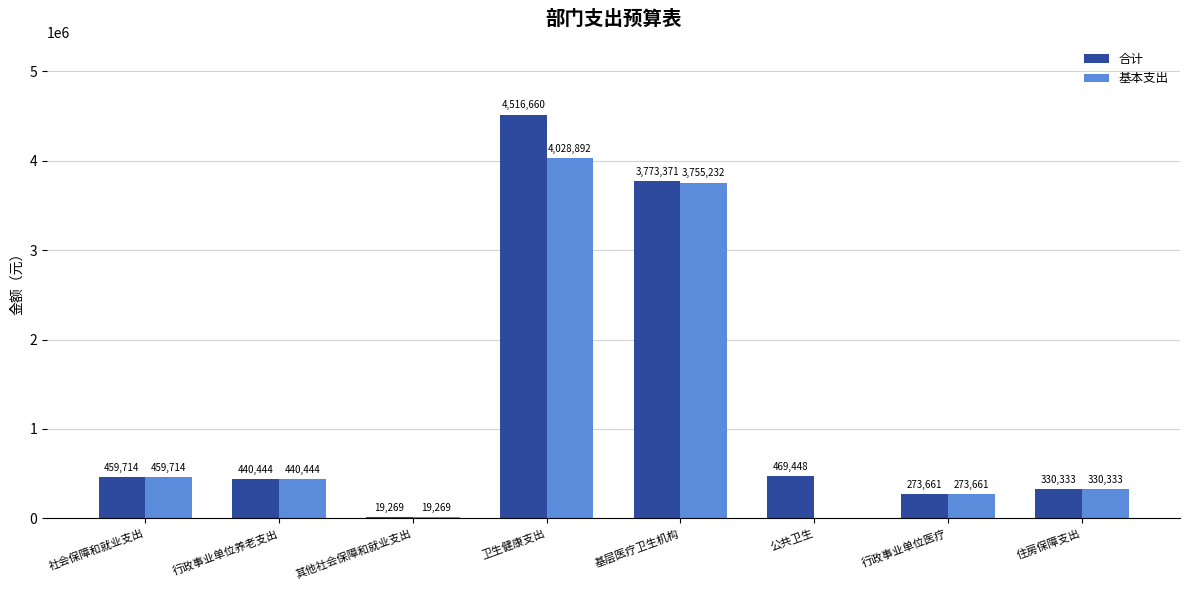

True or false: 合计 has a value of 7954750.7 at 卫生健康支出.

False